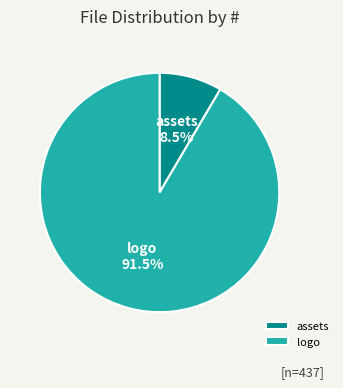

The assets slice represents 21% of the pie. True or false?

False